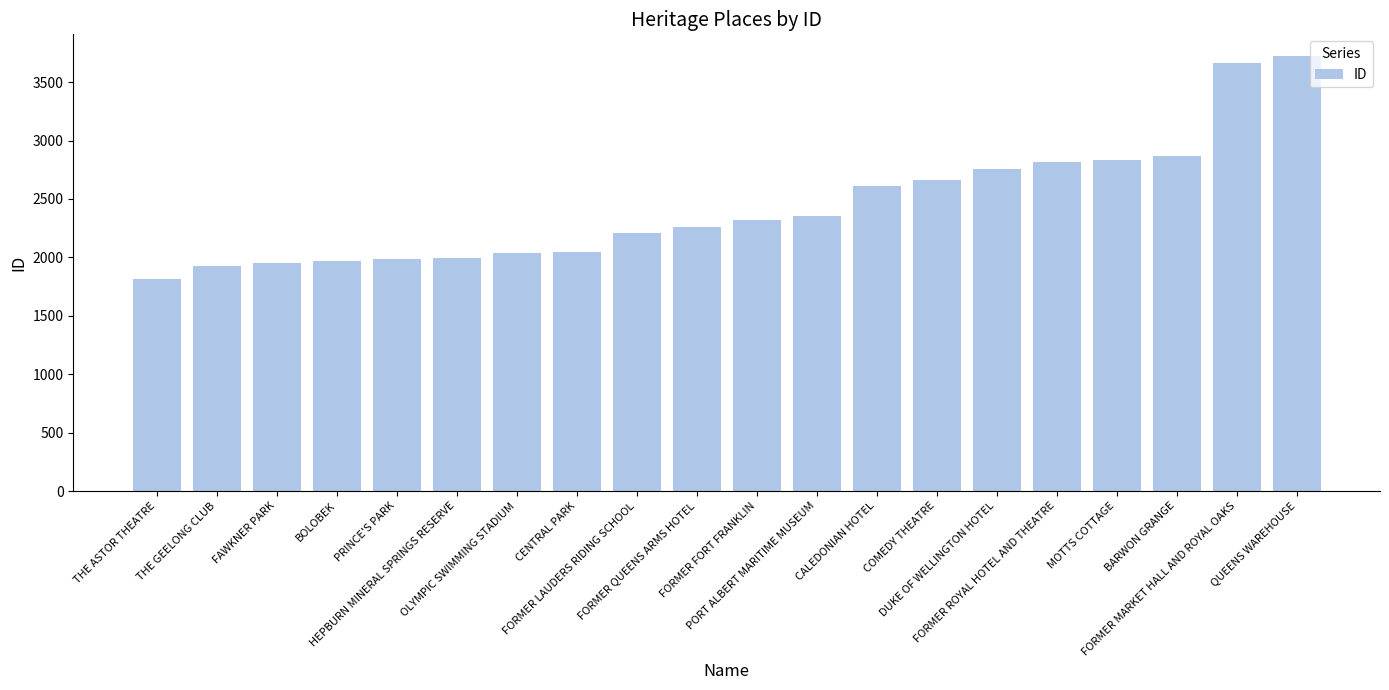

What is the smallest value displayed?

1818